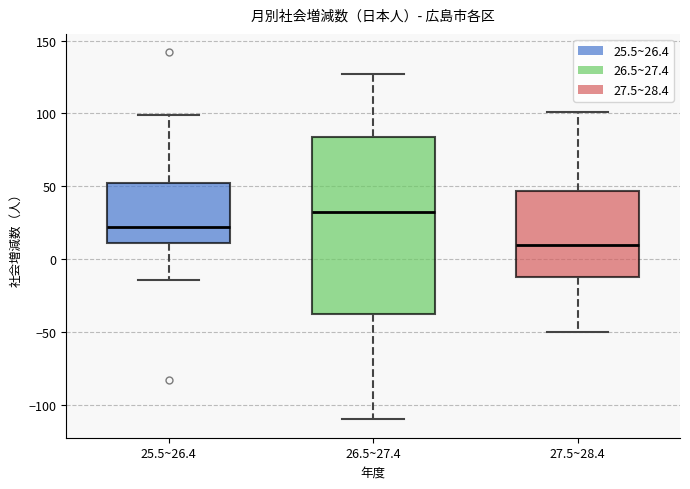

Which box is the tallest, from its lower edge to its upper edge?

26.5~27.4